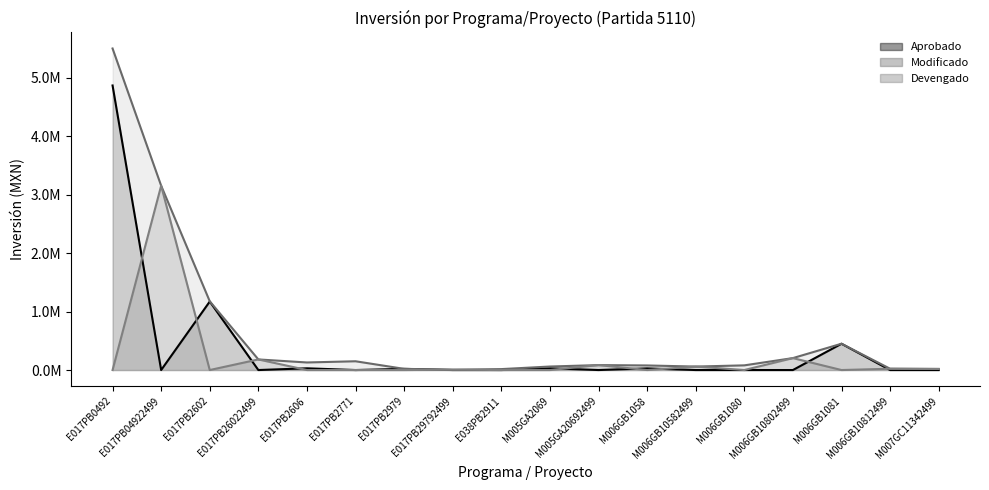

How many values in the Modificado series are below 84626?

9